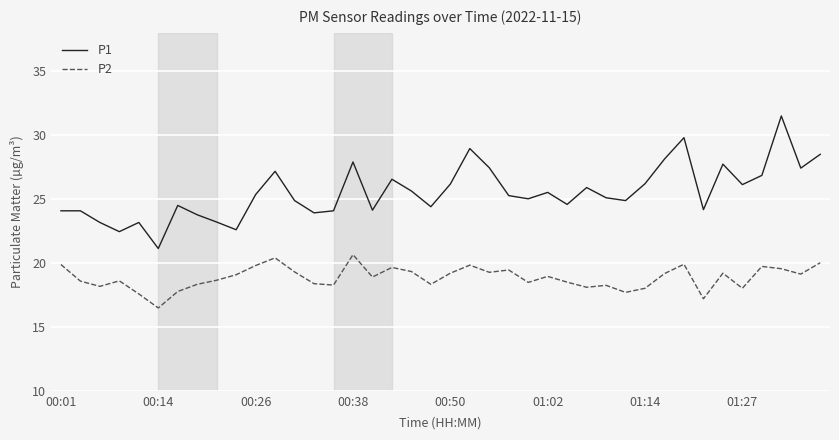

What is the difference between the maximum and minimum values in the P2 series?

4.2